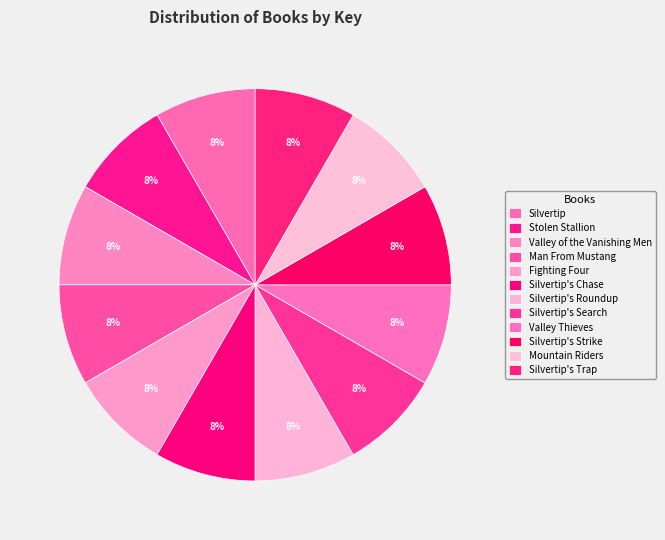

What is the smallest slice in the pie chart?

Valley Thieves